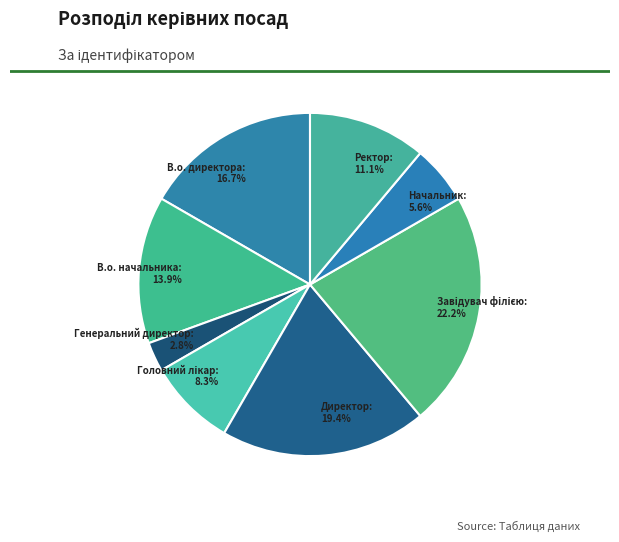

What percentage is NOT represented by Ректор?

88.9%